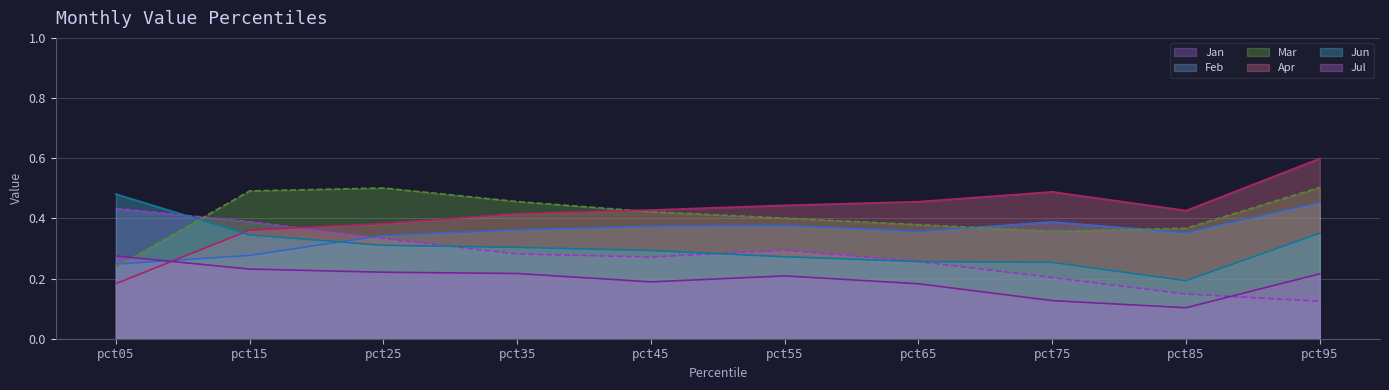

What is the minimum value shown in the chart?

0.1